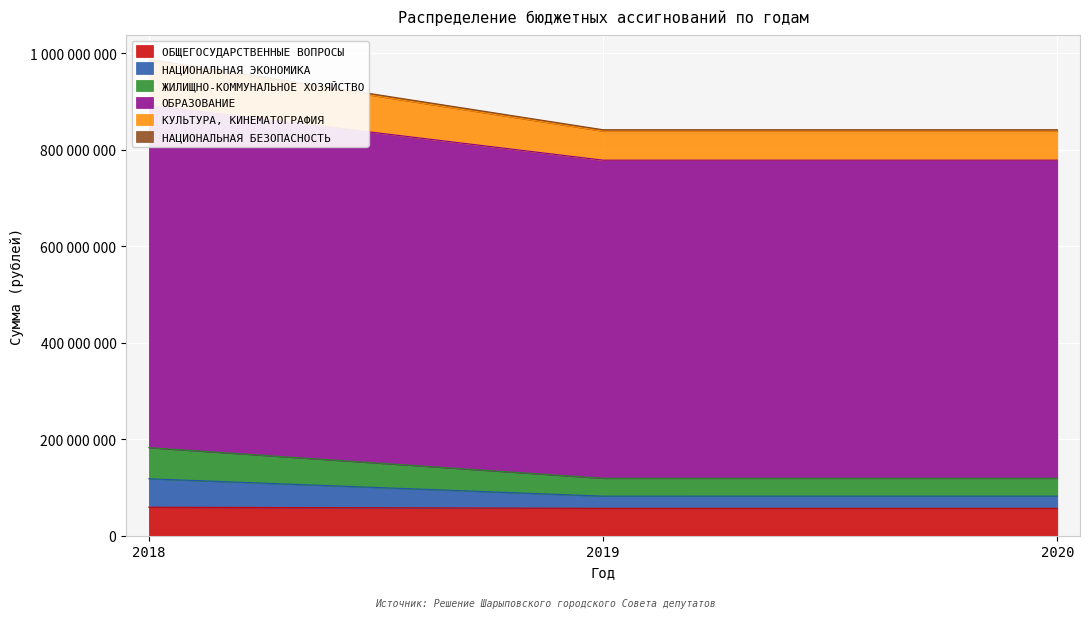

At which category does the chart reach its minimum across all series?

2019